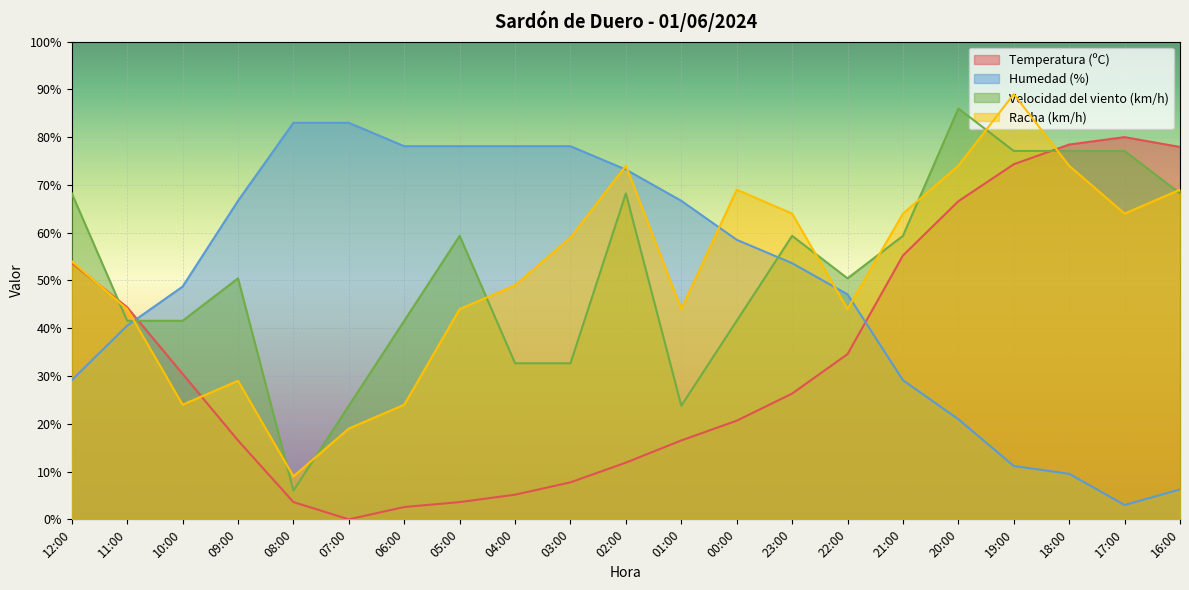

What is the label of the 8th point from the right?

23:00